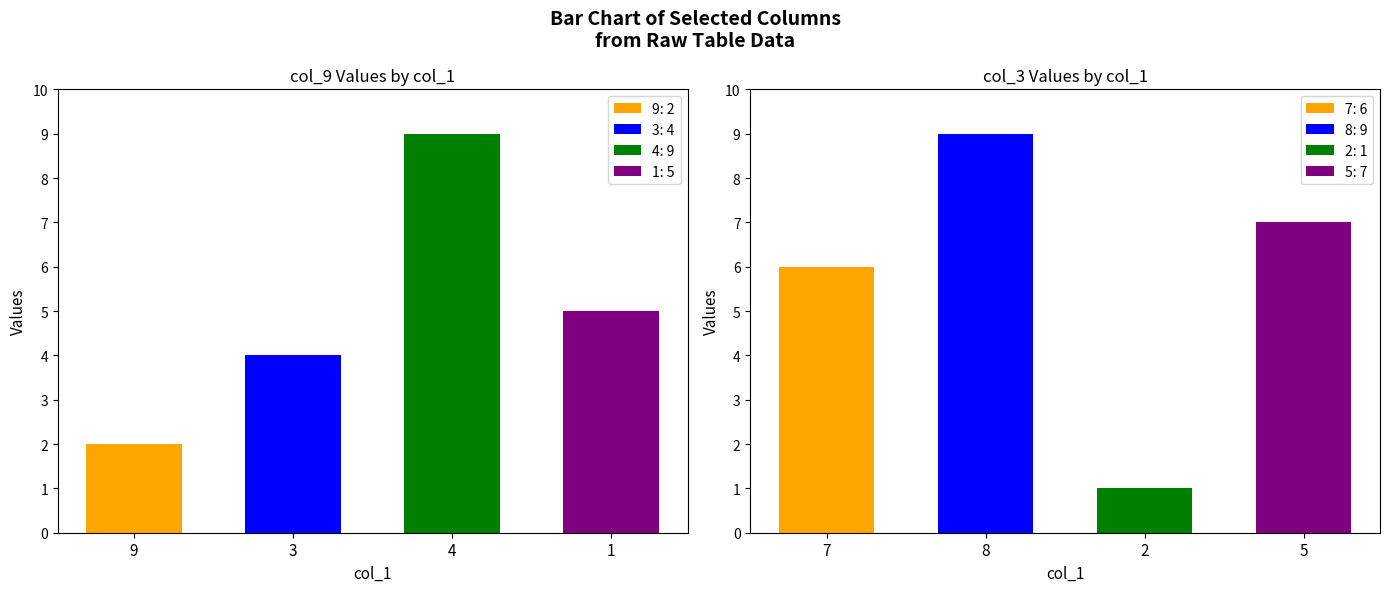

At which category does the chart reach its peak across all series?

4